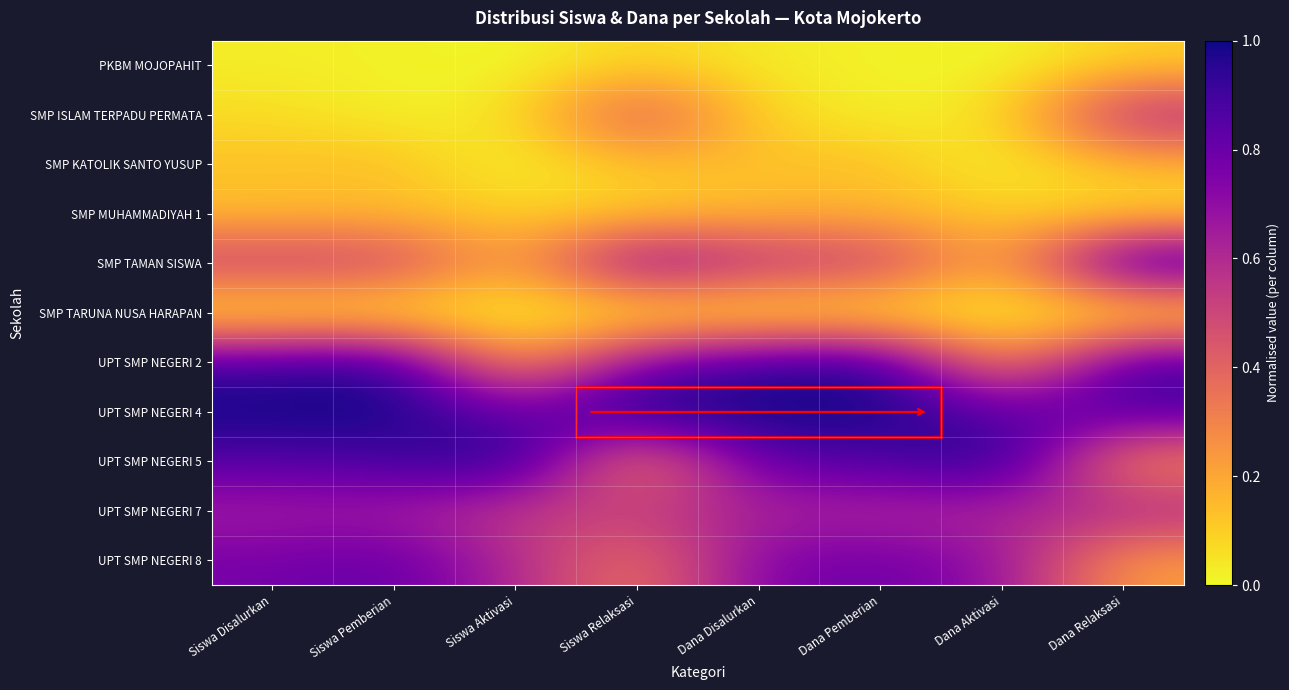

What is the total value across all series at Siswa Relaksasi?

4.5